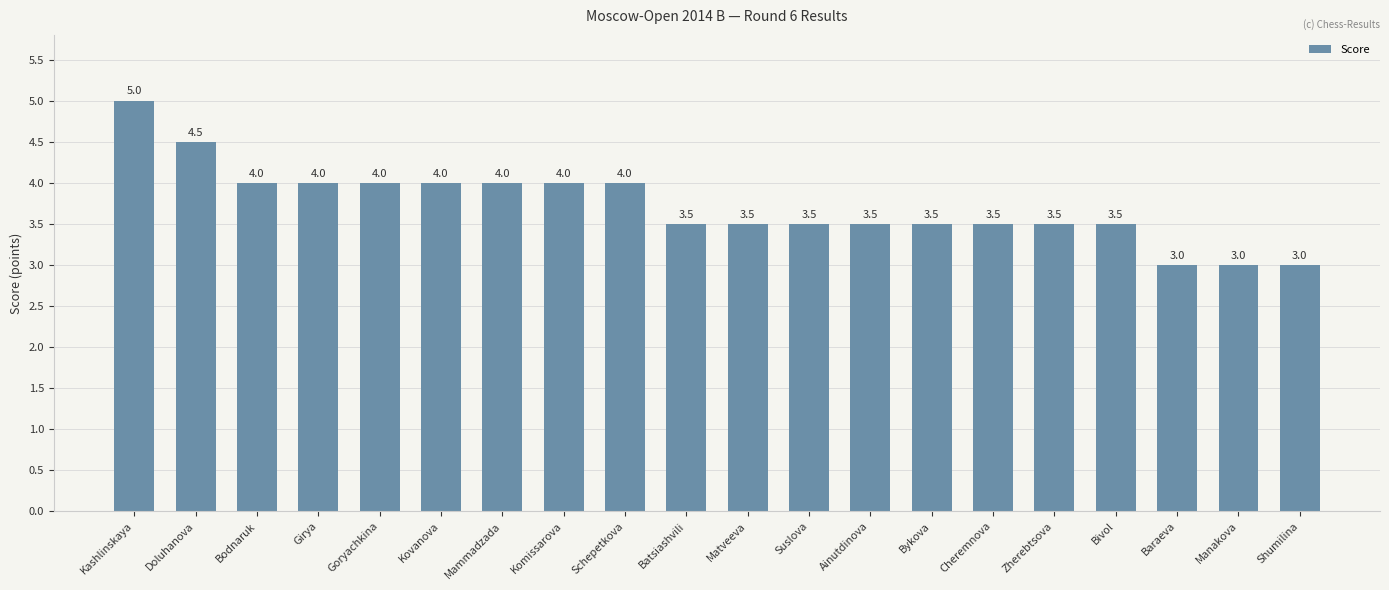

What value does the data have at Shumilina?

3.0